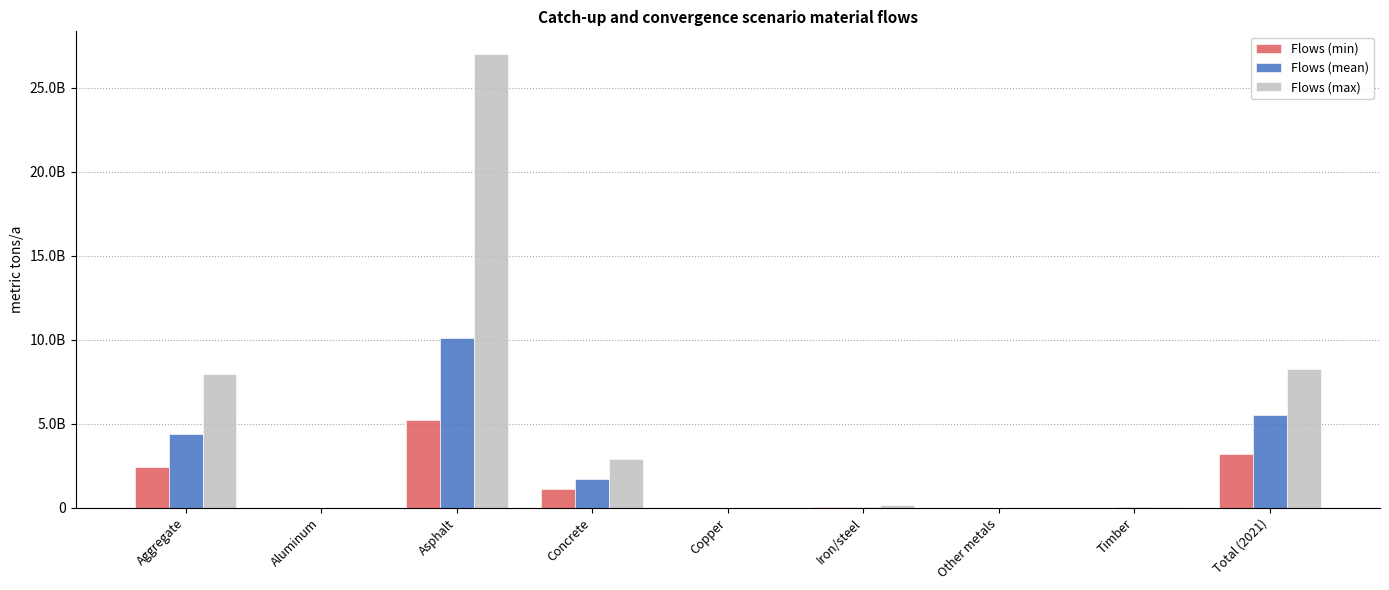

Reading left to right, list all the values displayed in this chart.

Flows (min): Aggregate=2438370703.7	Aluminum=111548.6	Asphalt=5249306862.1	Concrete=1093993321.9	Copper=241320.7	Iron/steel=37704482.1	Other metals=35186.6	Timber=9309737.5	Total (2021)=3212399440.0
Flows (mean): Aggregate=4359624363.8	Aluminum=201527.3	Asphalt=10094594338.4	Concrete=1695468823.5	Copper=441120.2	Iron/steel=68051678.9	Other metals=63668.1	Timber=18752730.3	Total (2021)=5532791097.0
Flows (max): Aggregate=7951756219.6	Aluminum=395298.5	Asphalt=27018461701.9	Concrete=2927152837.4	Copper=892419.3	Iron/steel=142582935.6	Other metals=115497.6	Timber=40078771.3	Total (2021)=8273685694.0